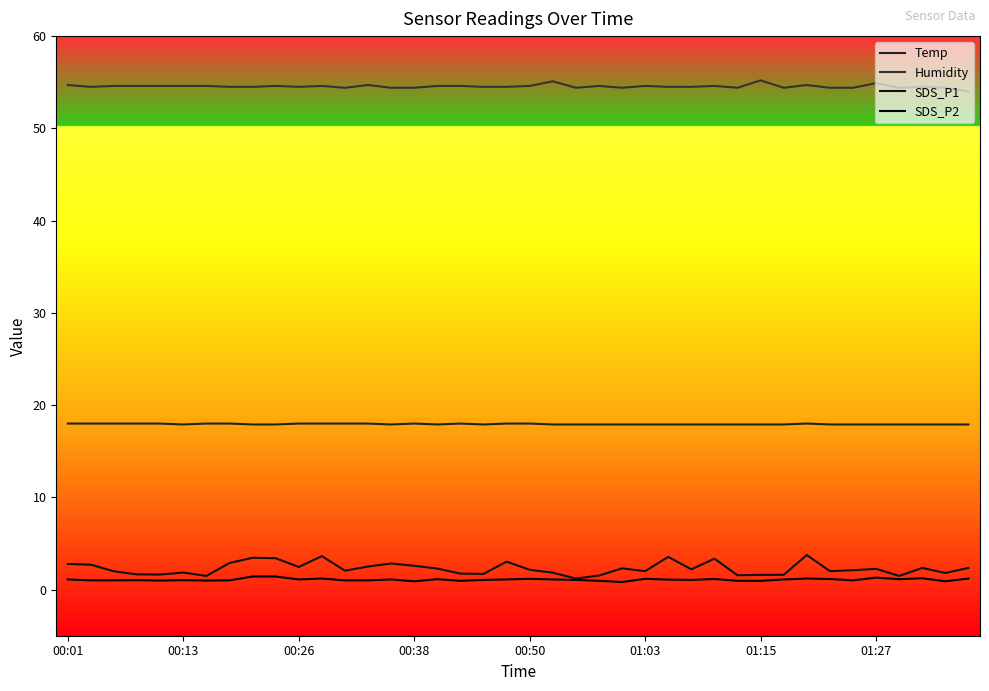

How many series are shown in this chart?

4